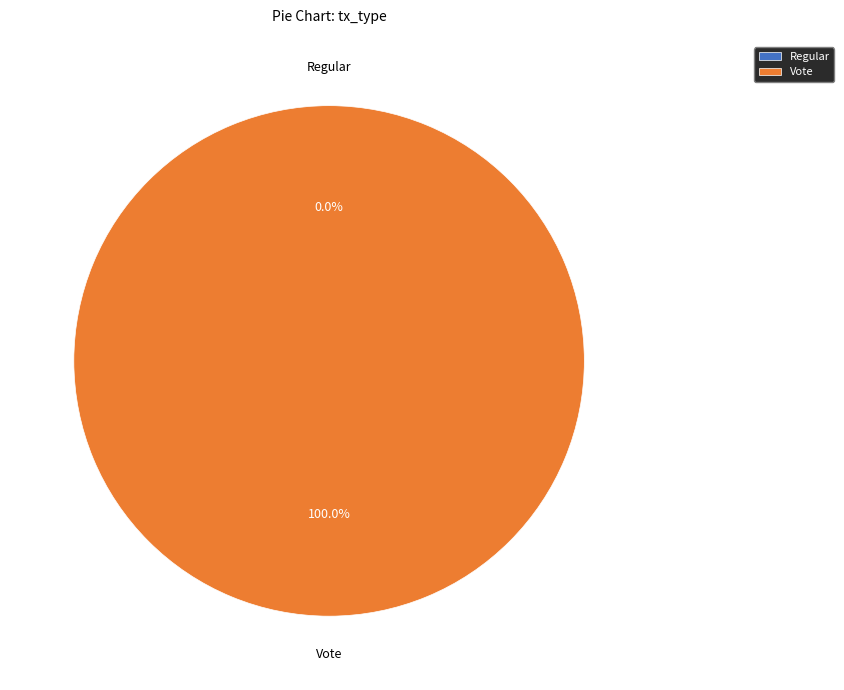

To the nearest percent, what is the difference between the Vote and Regular slice percentages?

100%